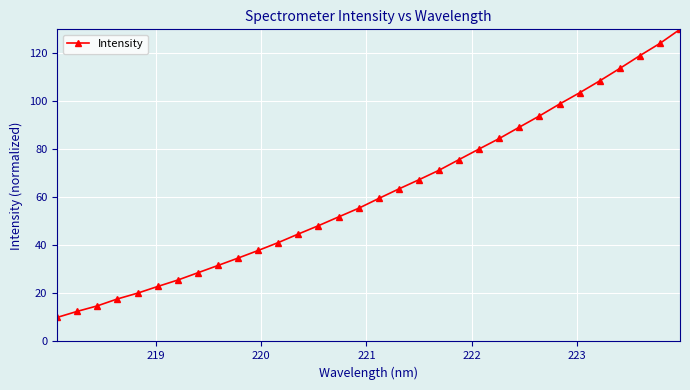

True or false: the data has more than 2 interior local peaks.

False